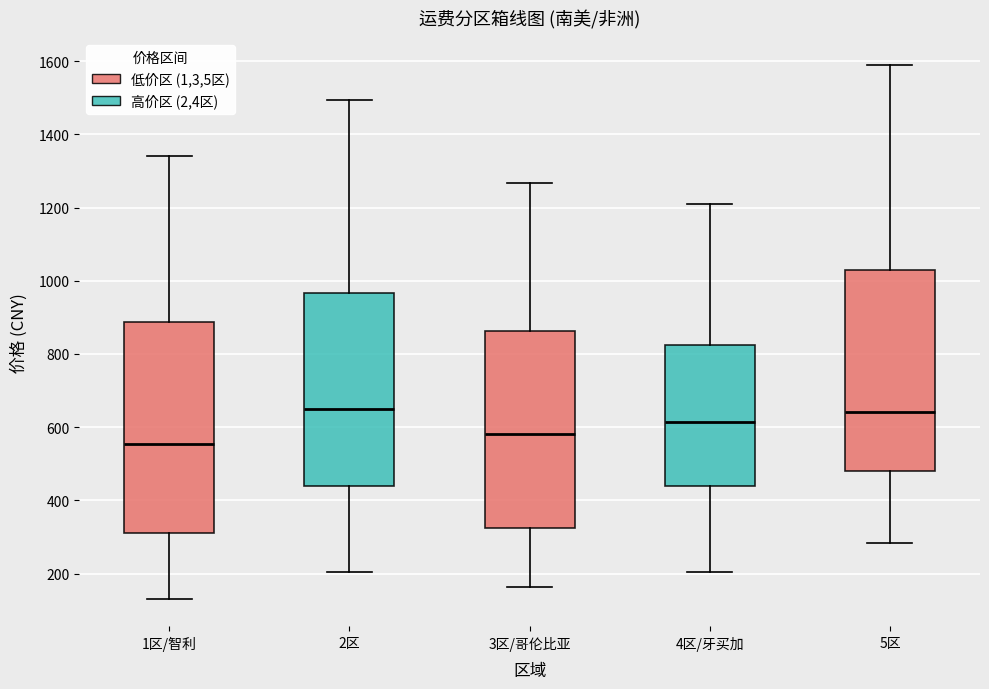

Which box is the tallest, from its lower edge to its upper edge?

1区/智利